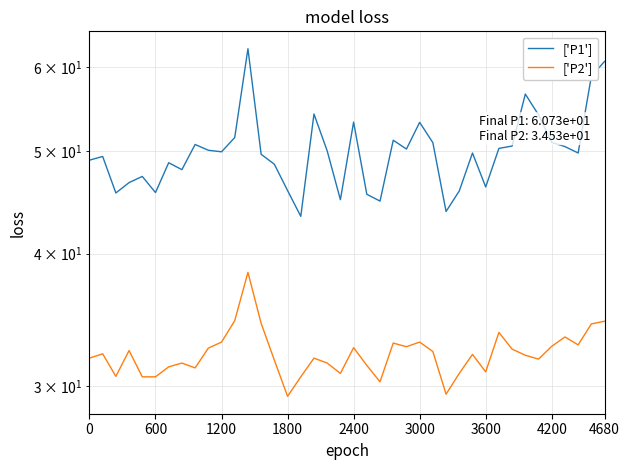

What is the sum of all ['P2'] values?

1287.4